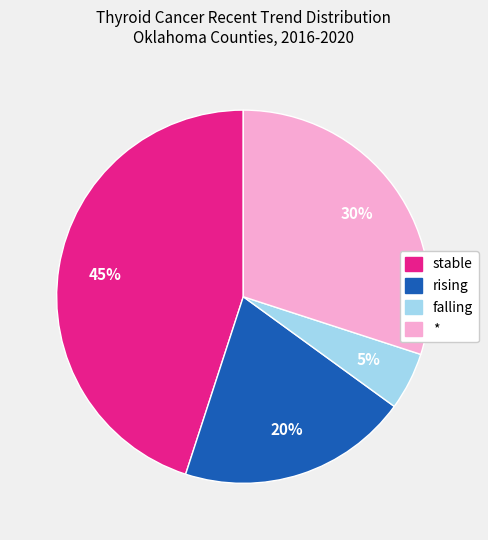

To the nearest percent, what percentage of the pie is falling?

5%